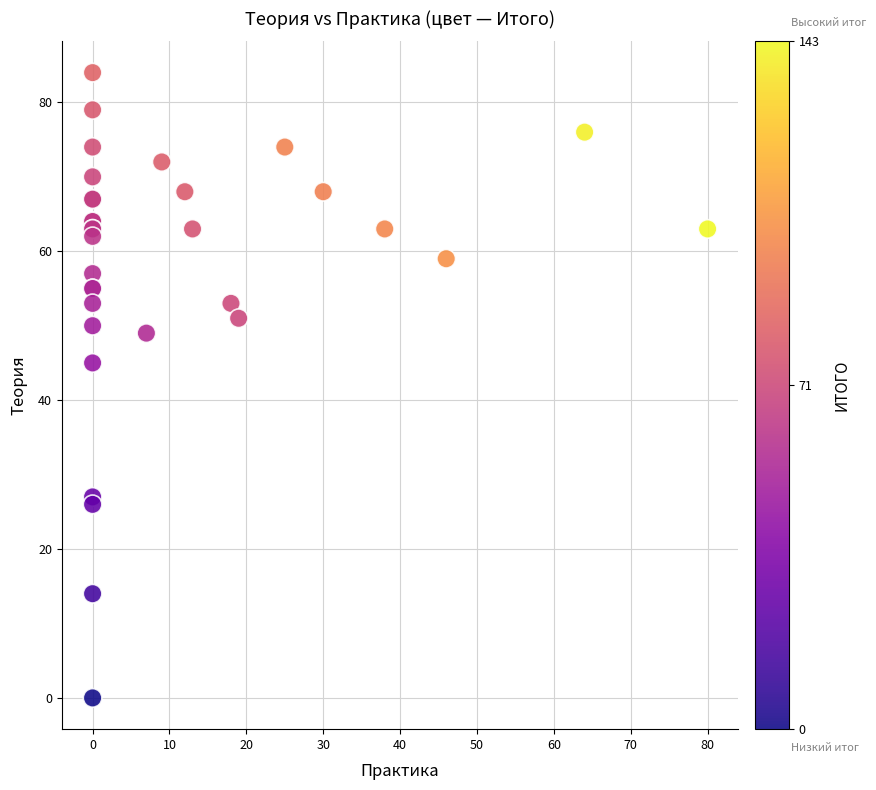

What Y value in the scatter plot is closest to 42?

45